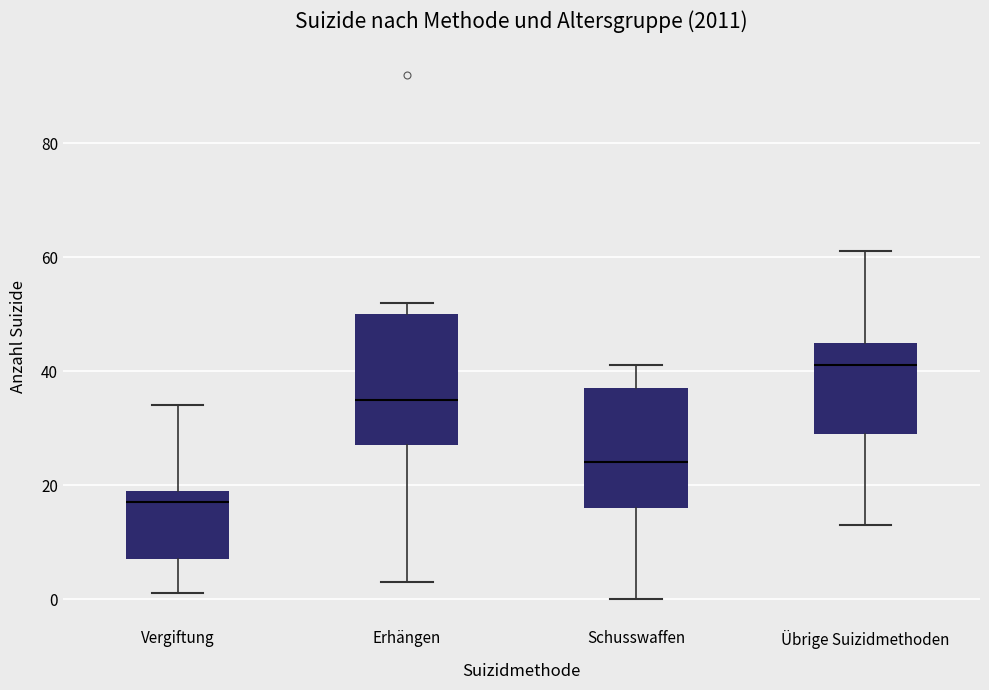

Which box has the lowest median line?

Vergiftung